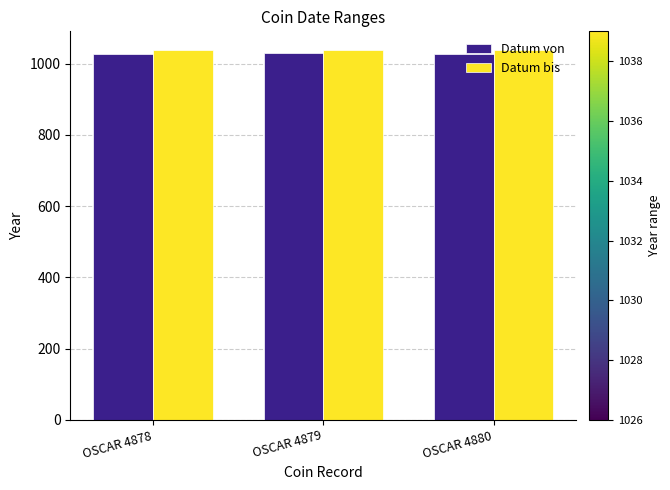

What is the value of the Datum von bar at the 2nd from the left?

1030